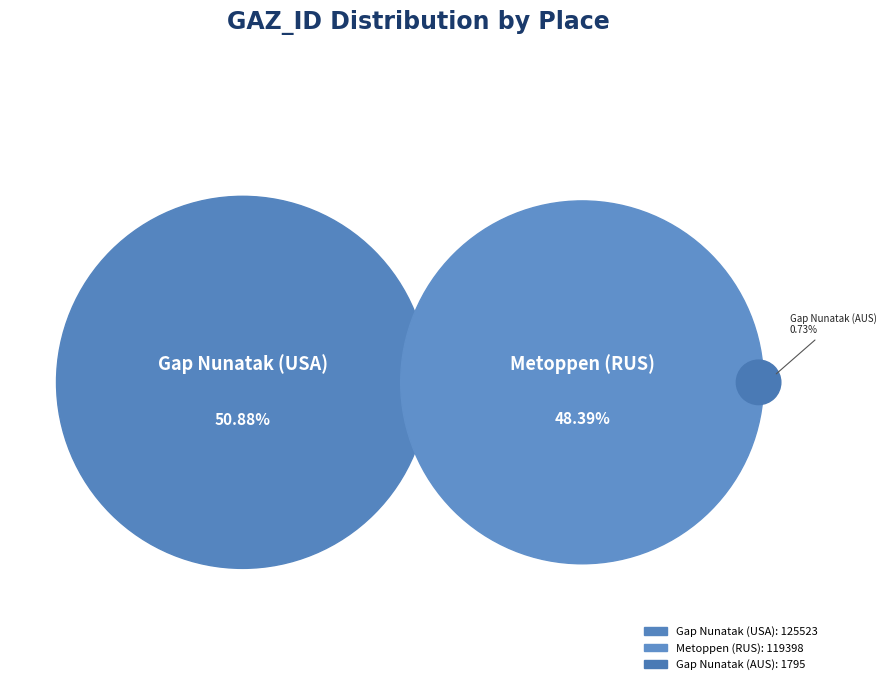

Does any single category account for the majority?

Yes